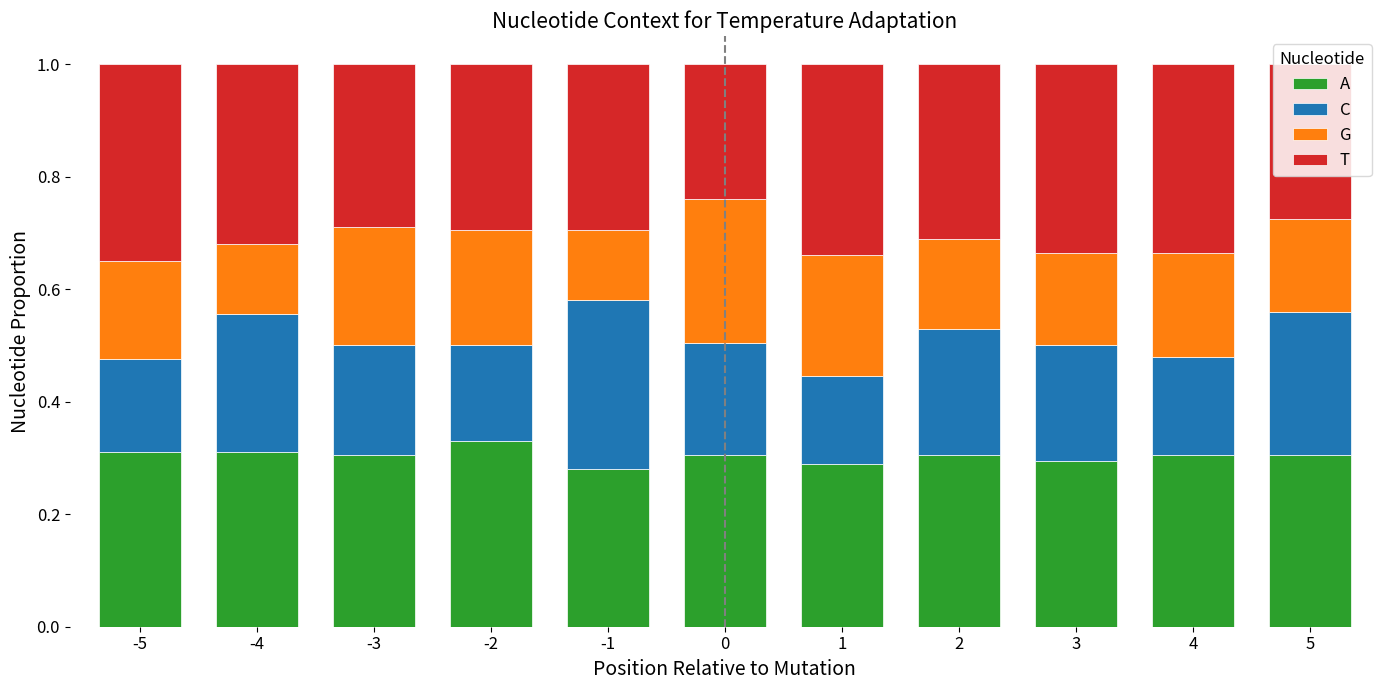

How many A values are between 0 and 1?

11